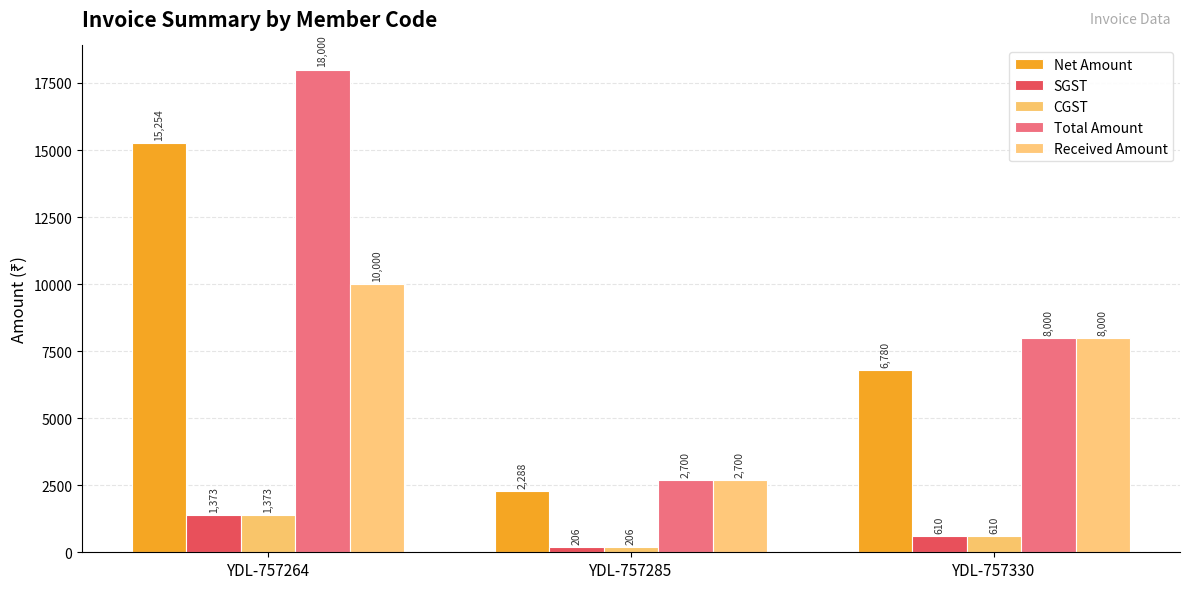

What are all the series names shown in the legend?

Net Amount, SGST, CGST, Total Amount, Received Amount